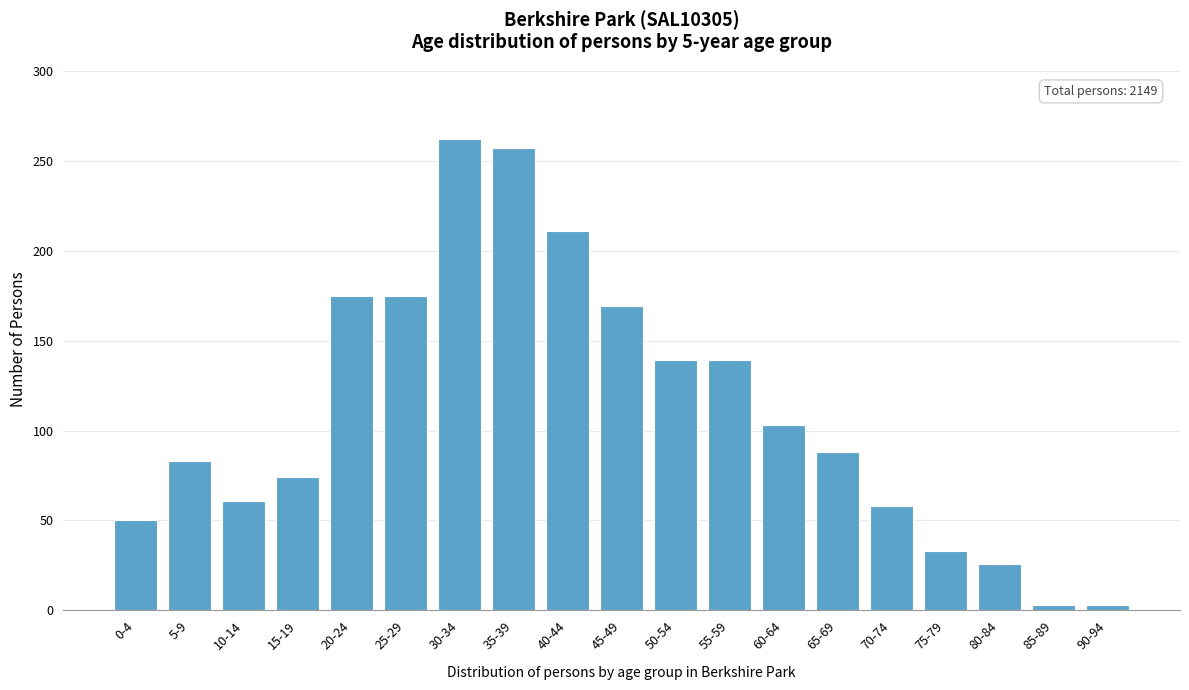

Reading right to left, list all the values displayed in this chart.

3	3	26	33	58	88	103	139	139	169	211	257	262	175	175	74	61	83	50